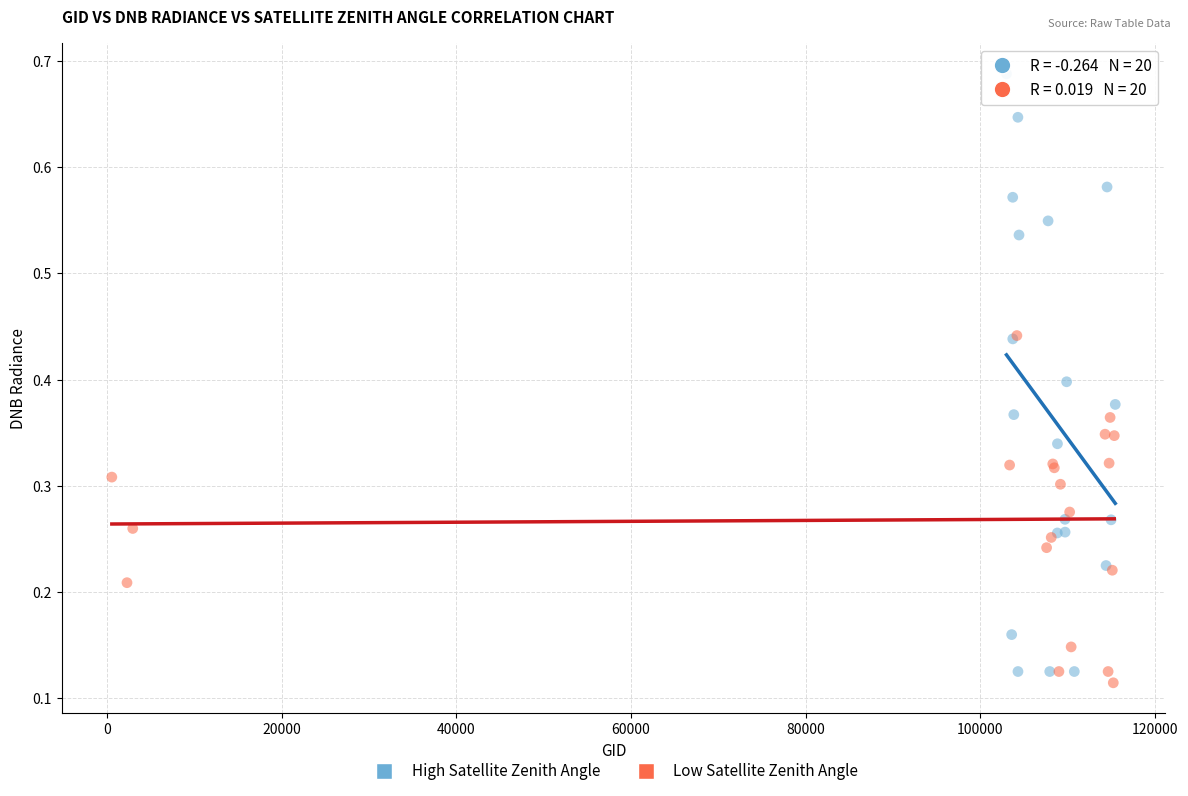

Which series reaches the maximum Y coordinate?

High Satellite Zenith Angle